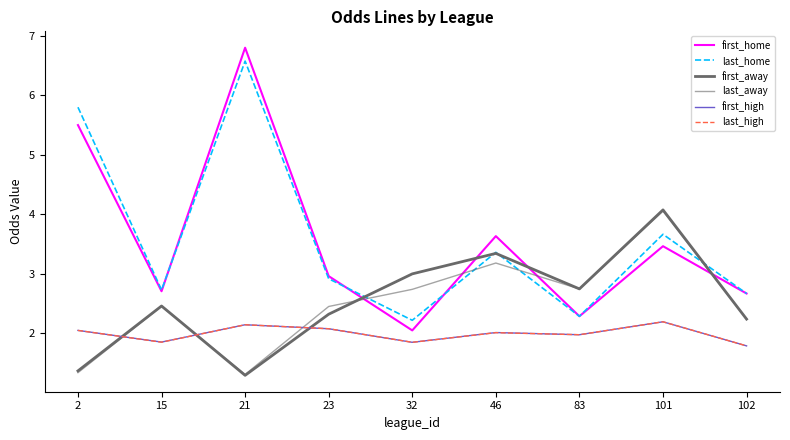

How many lines are shown in the chart?

6